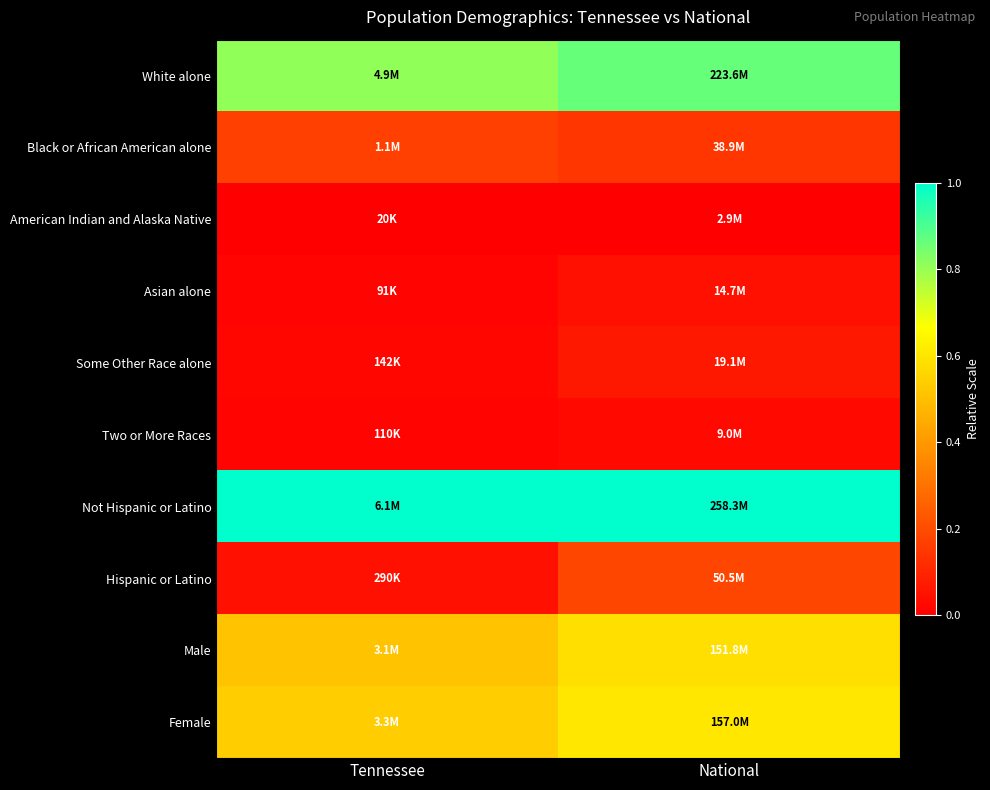

What is the spread (max minus min) of values at National?

1.0